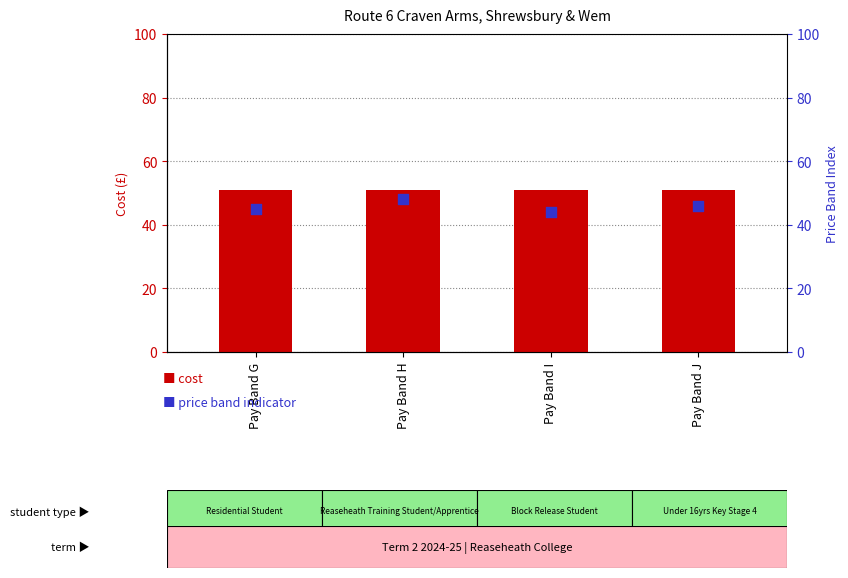

Which series reaches the minimum Y coordinate?

price band indicator